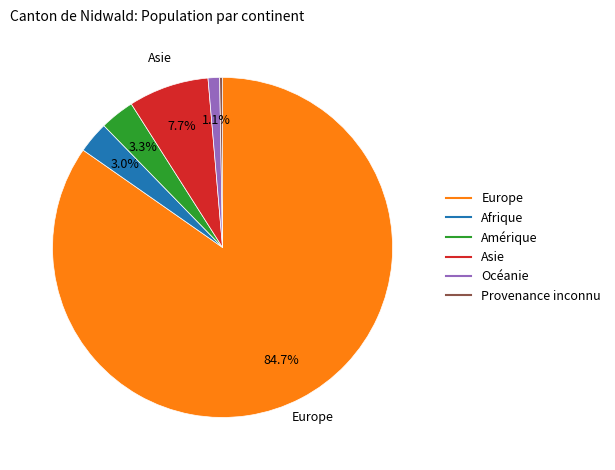

What is the largest slice in the pie chart?

Europe